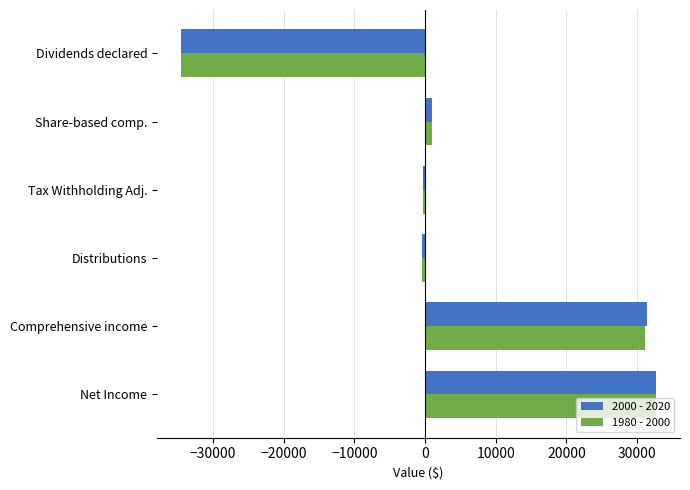

Is the value of 1980 - 2000 at Net Income greater than the value of 2000 - 2020 at Distributions?

Yes